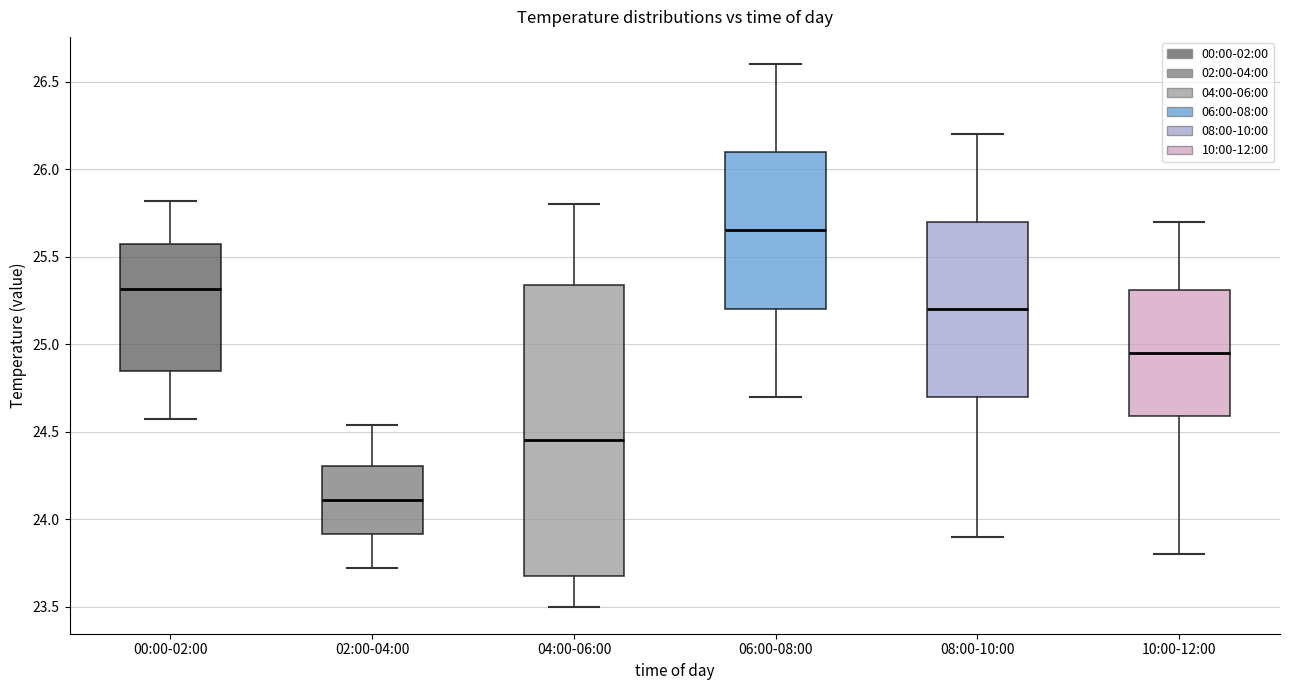

Which box has the highest median line?

06:00-08:00